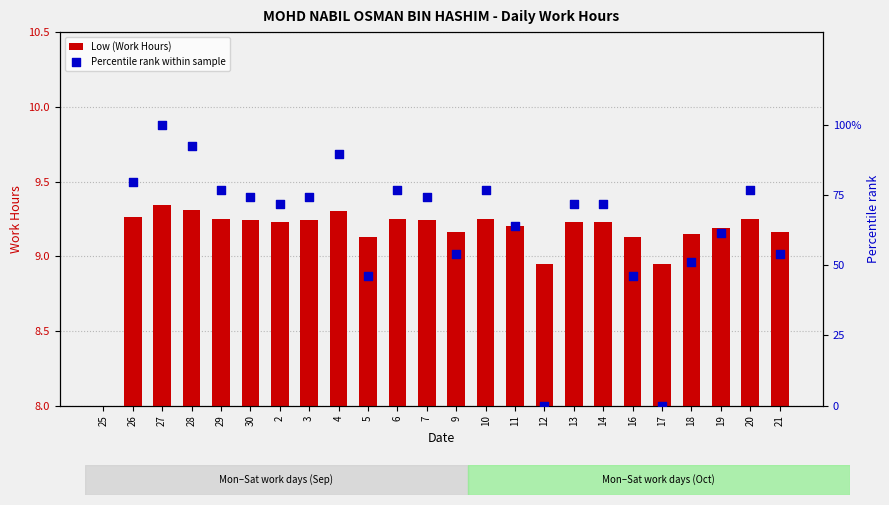

What is the ratio of the value at 7 to the value at 18?

1.0